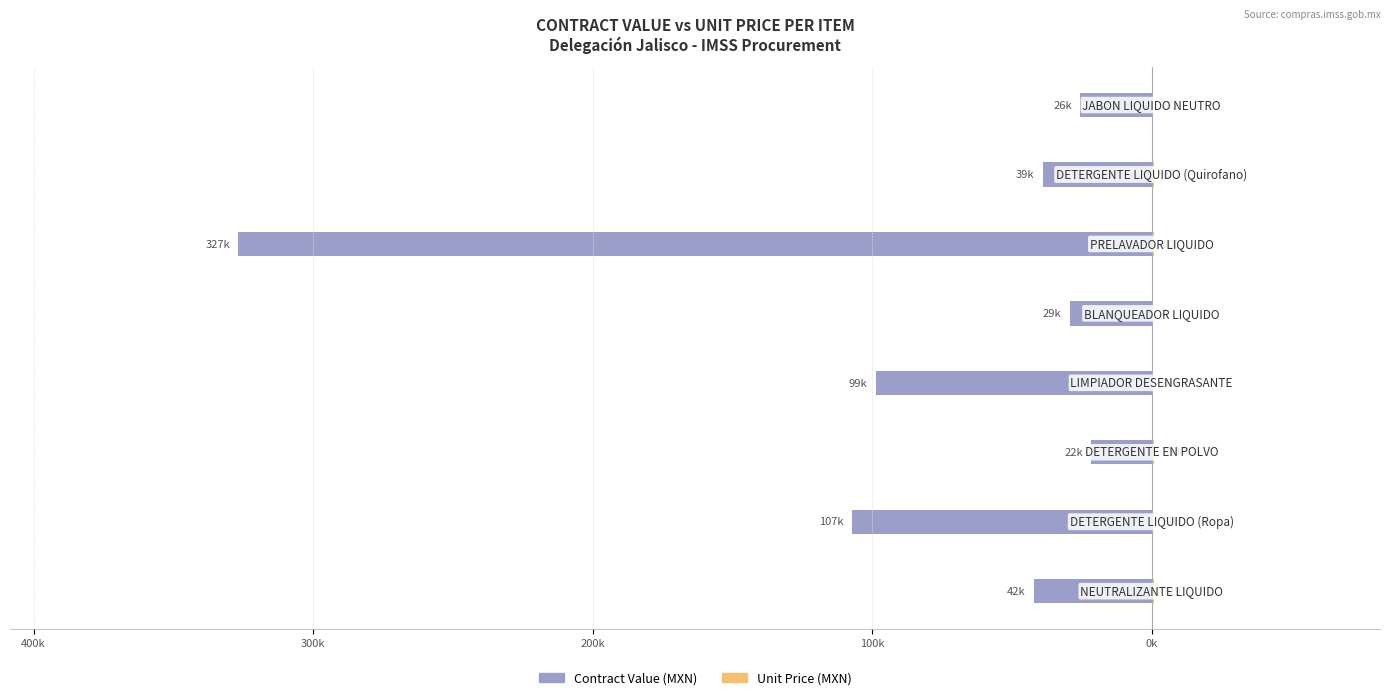

The value of Single Parents at 100k is 222.5. True or false?

False